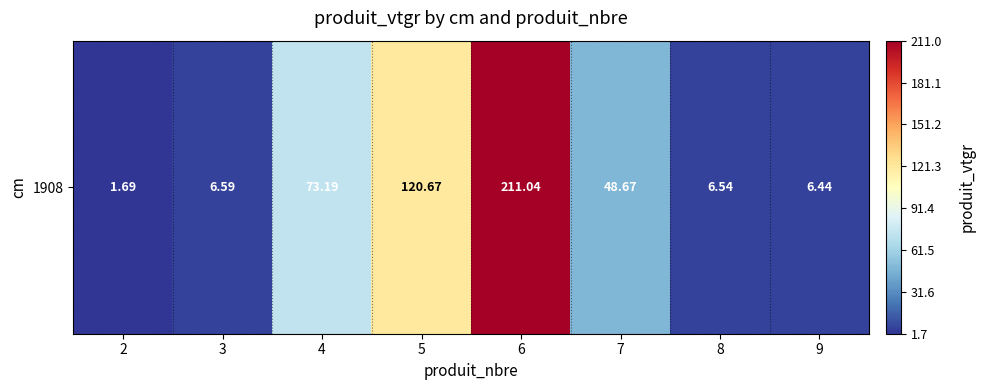

What is the ratio of the value at 7 to the value at 9?

7.6